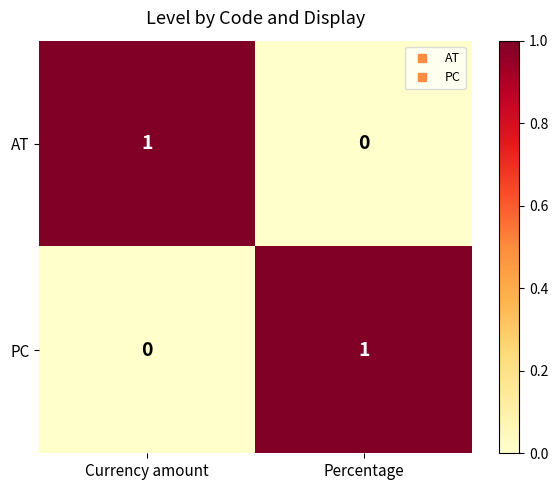

Count the number of data series in this chart.

2